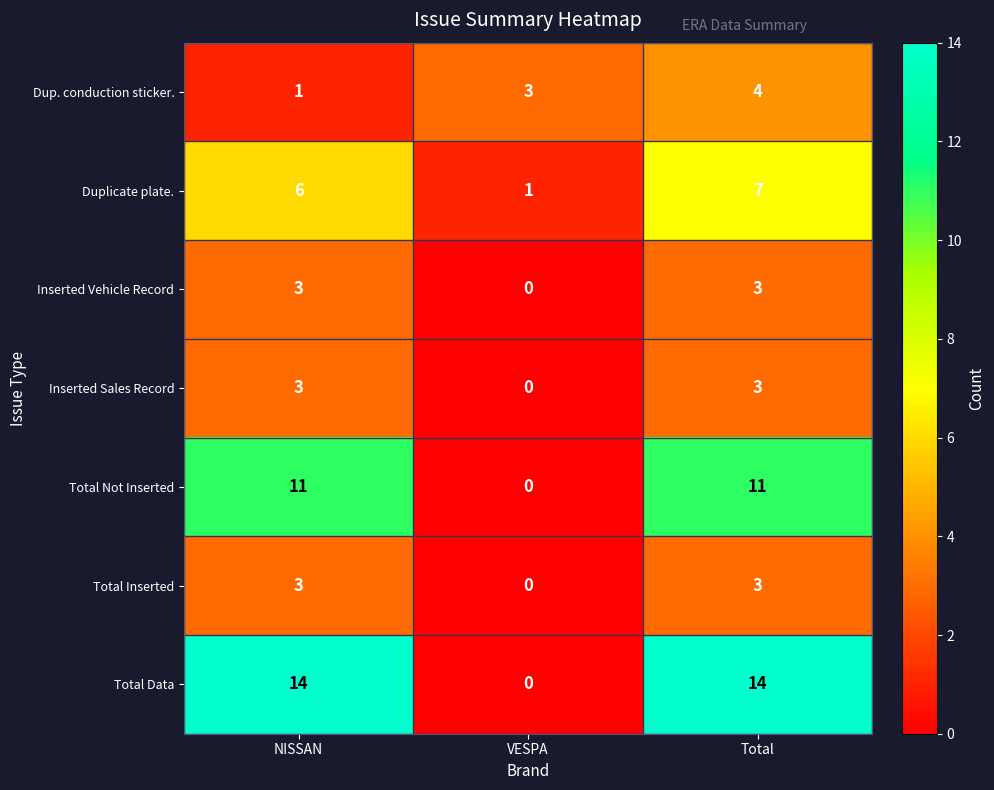

Which series has the largest total across all categories?

Total Data